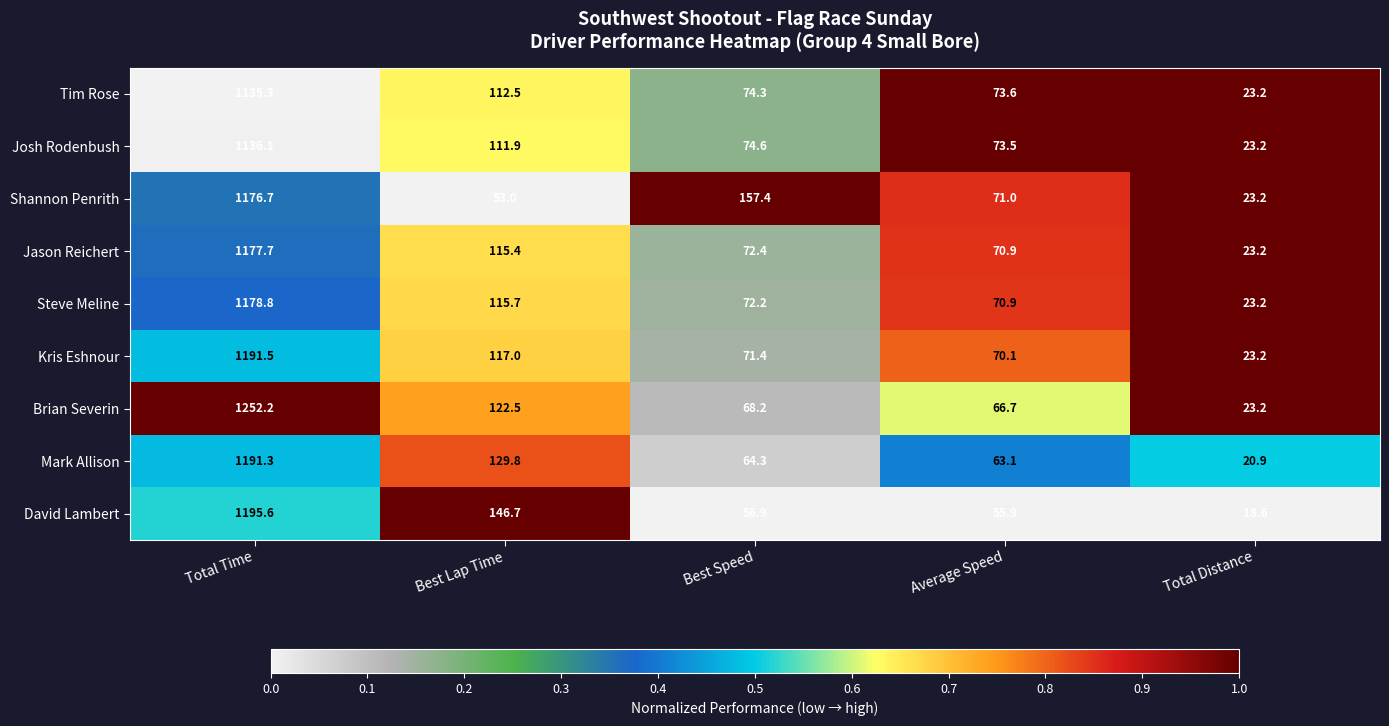

What is the total value across all series at Average Speed?

615.7